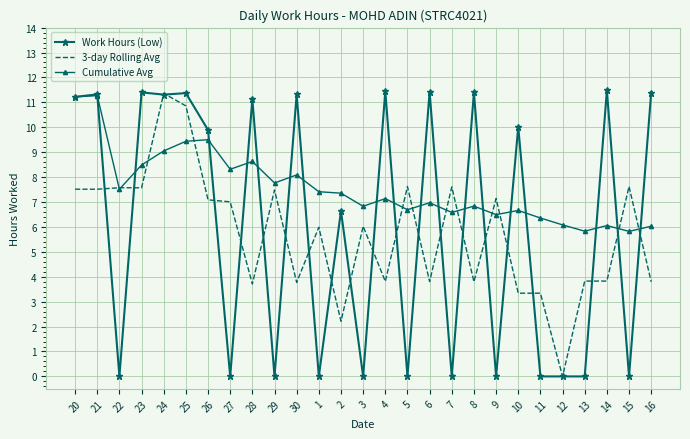

True or false: Work Hours (Low) has a value of 11.4 at 8.

True